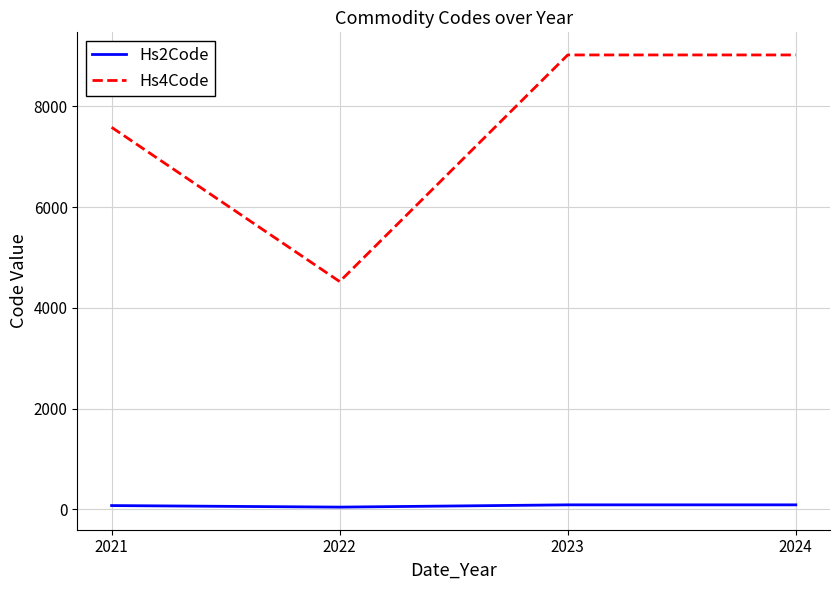

How many lines are shown in the chart?

2